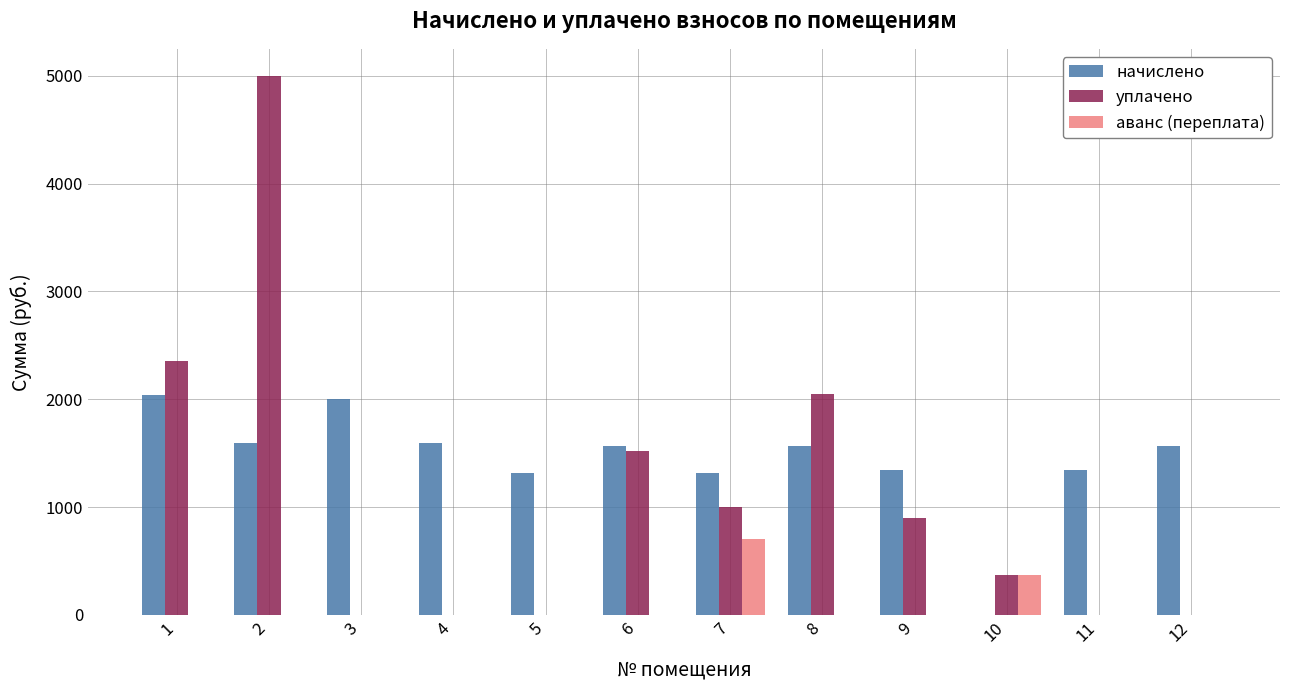

Which series has the largest total across all categories?

начислено